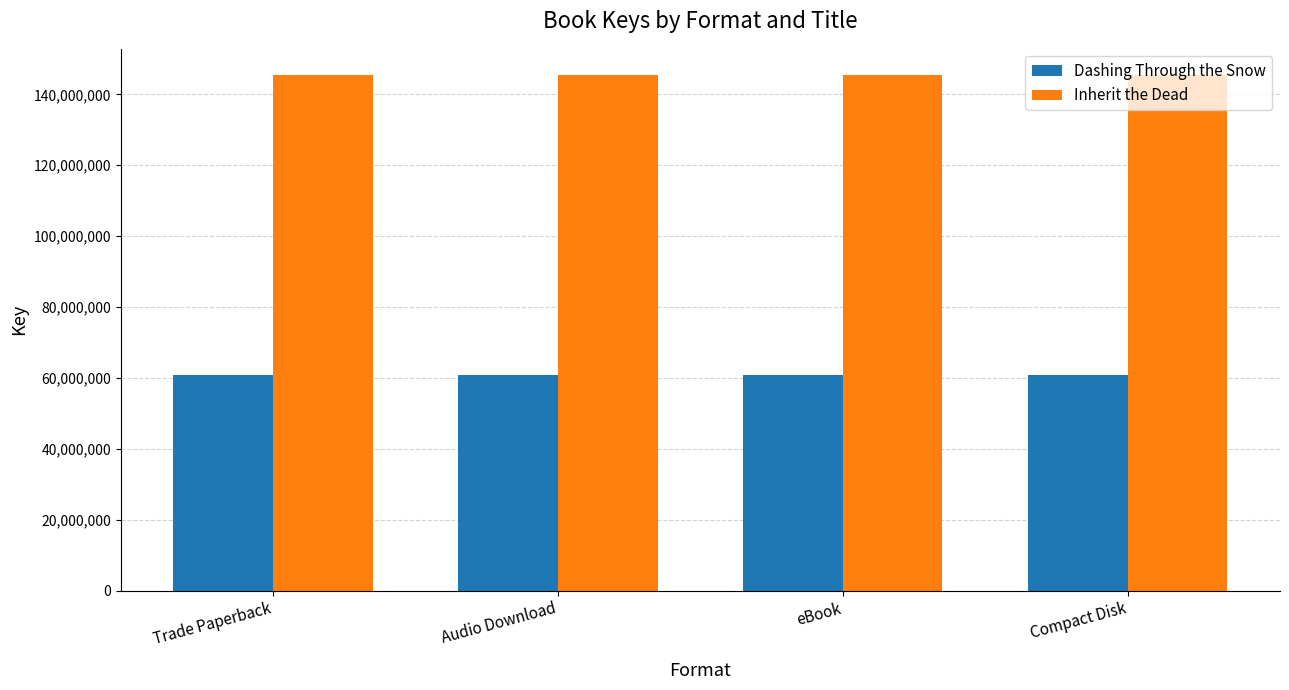

What position from the right is Compact Disk?

1